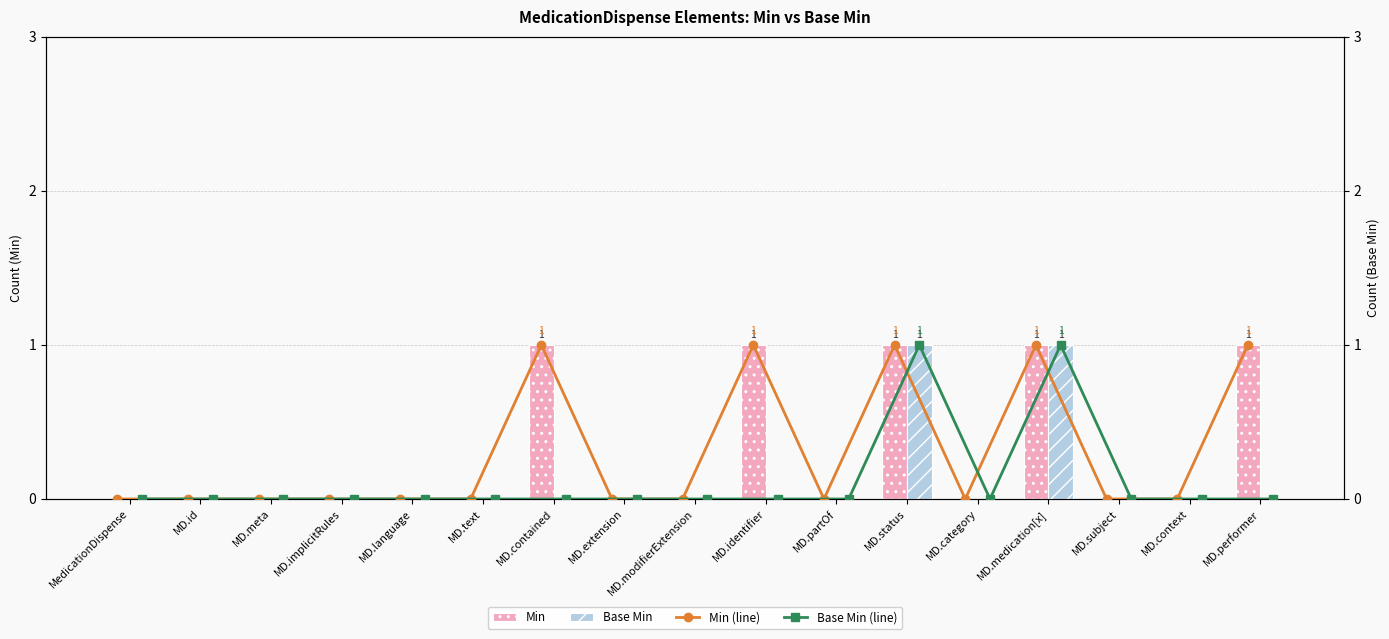

What is the value of the Min (line) bar at the 17th from the left?

1